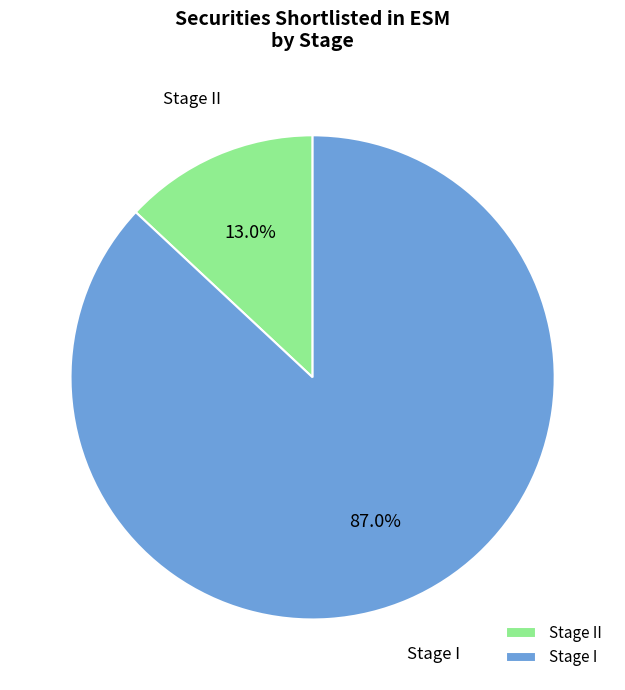

Which category accounts for the majority?

Stage I